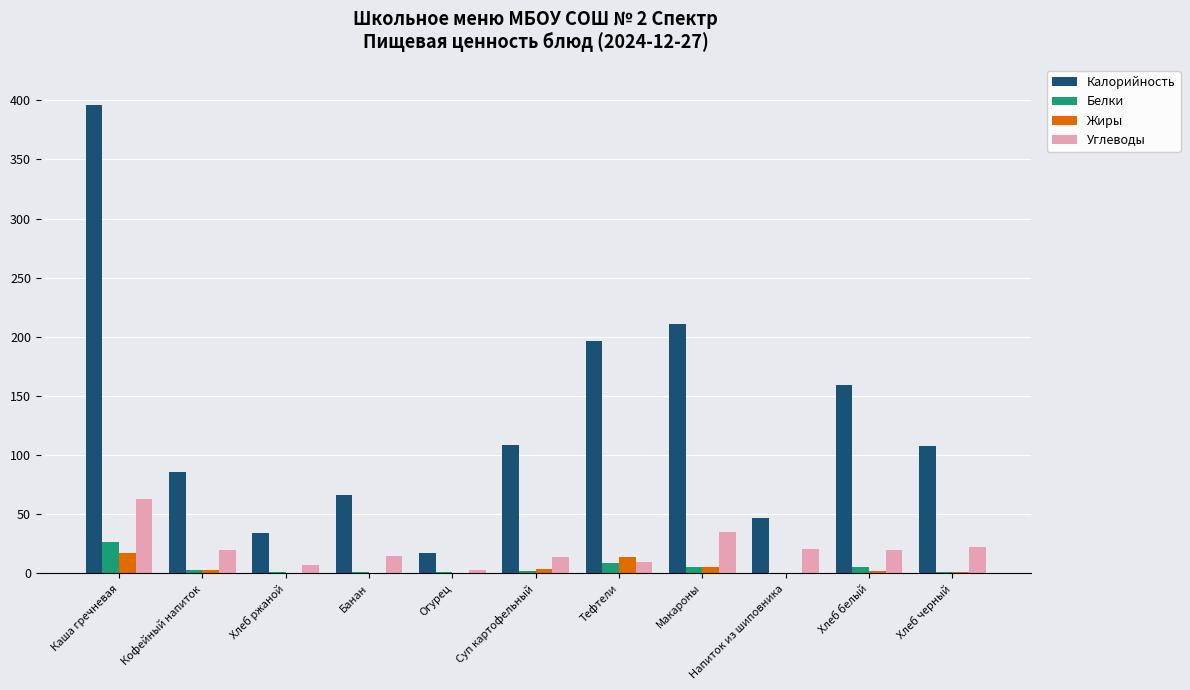

Which series has the largest range (max minus min)?

Калорийность